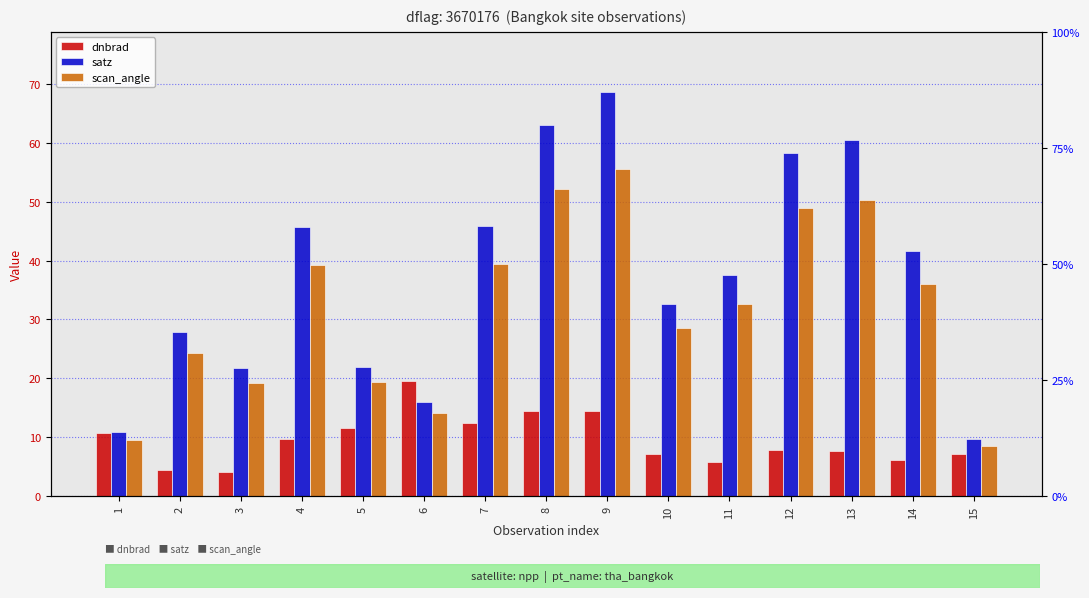

List the series in order of their peak value, highest first.

satz, scan_angle, dnbrad